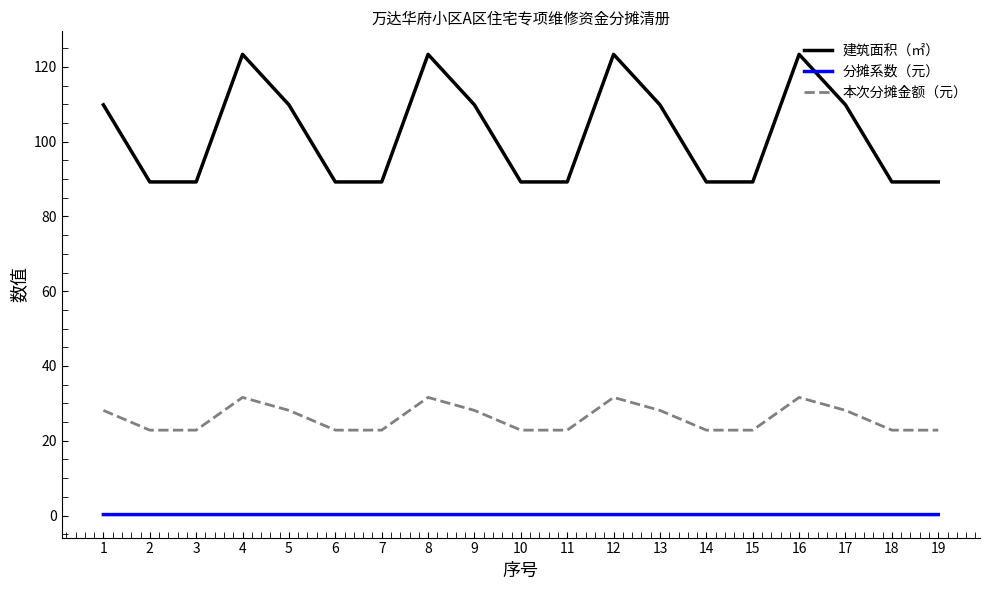

What is the highest value of the 本次分摊金额（元） series?

31.6